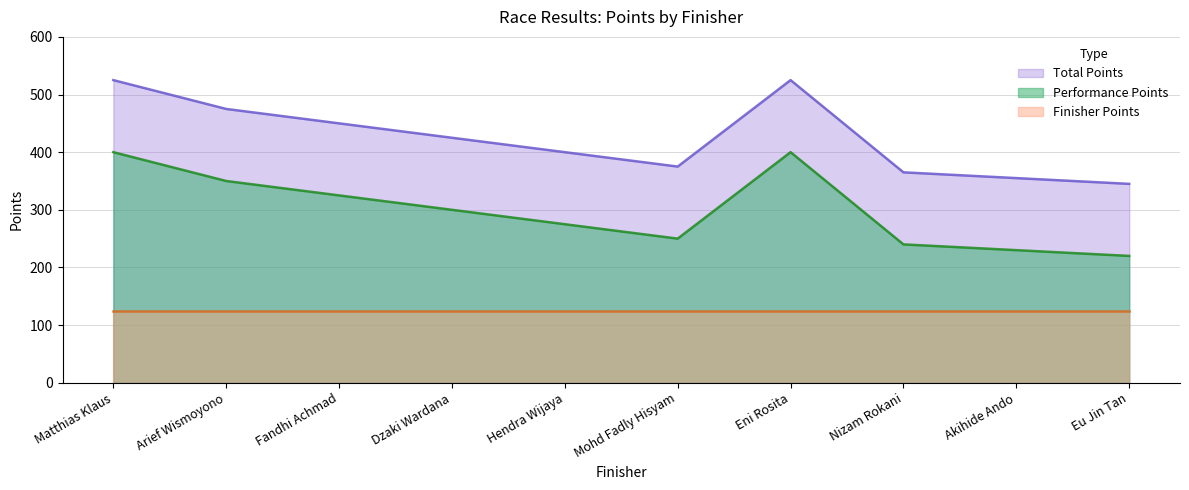

What is the label of the 7th point from the left?

Eni Rosita